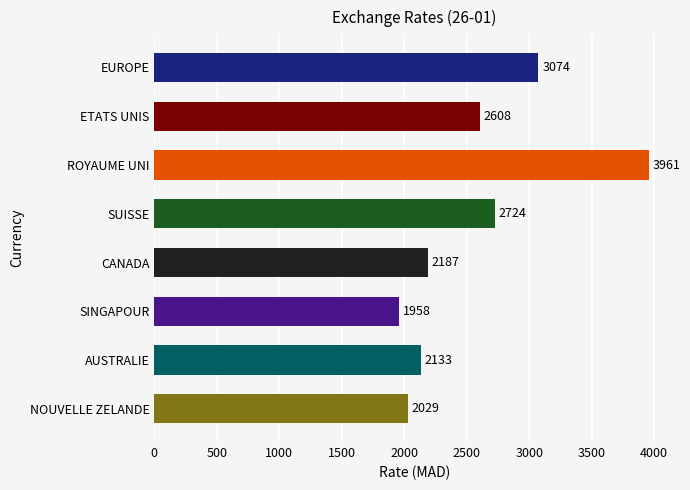

Reading left to right, list all the values displayed in this chart.

3074.0	2607.7	3960.6	2724.3	2187.4	1958.0	2132.5	2028.6